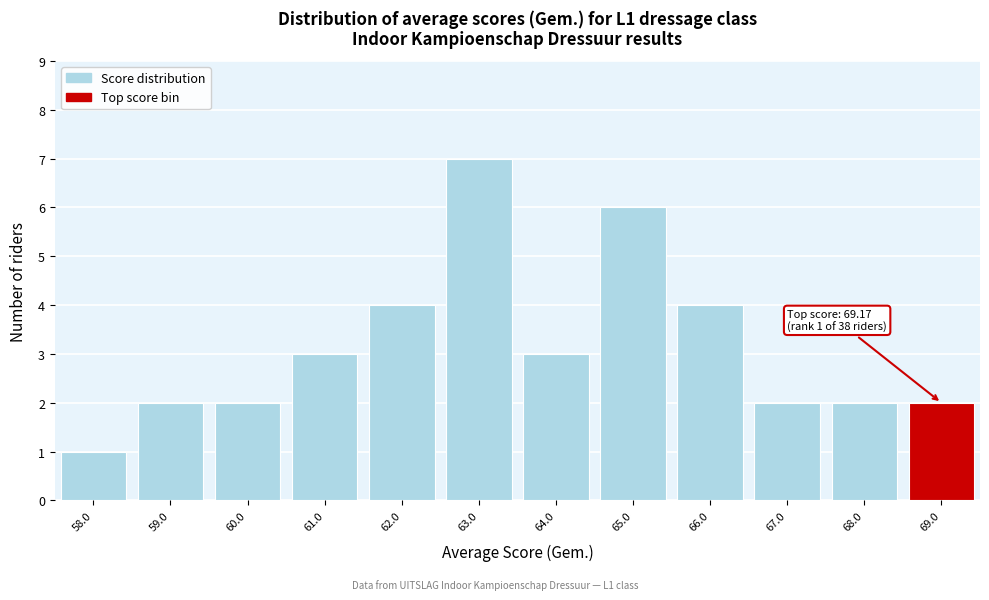

Which range on the x-axis has the tallest bar?

62.5 to 63.5